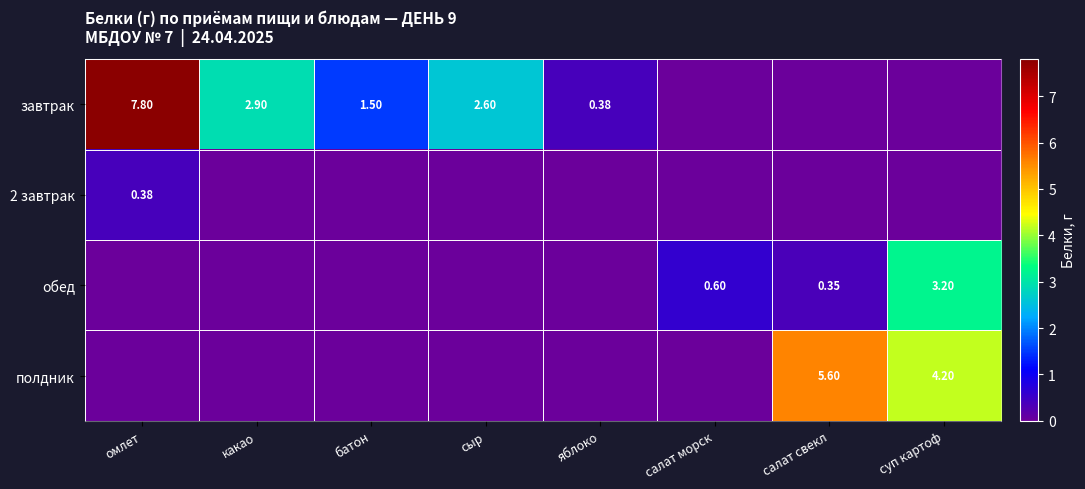

How many data points does each series have?

8